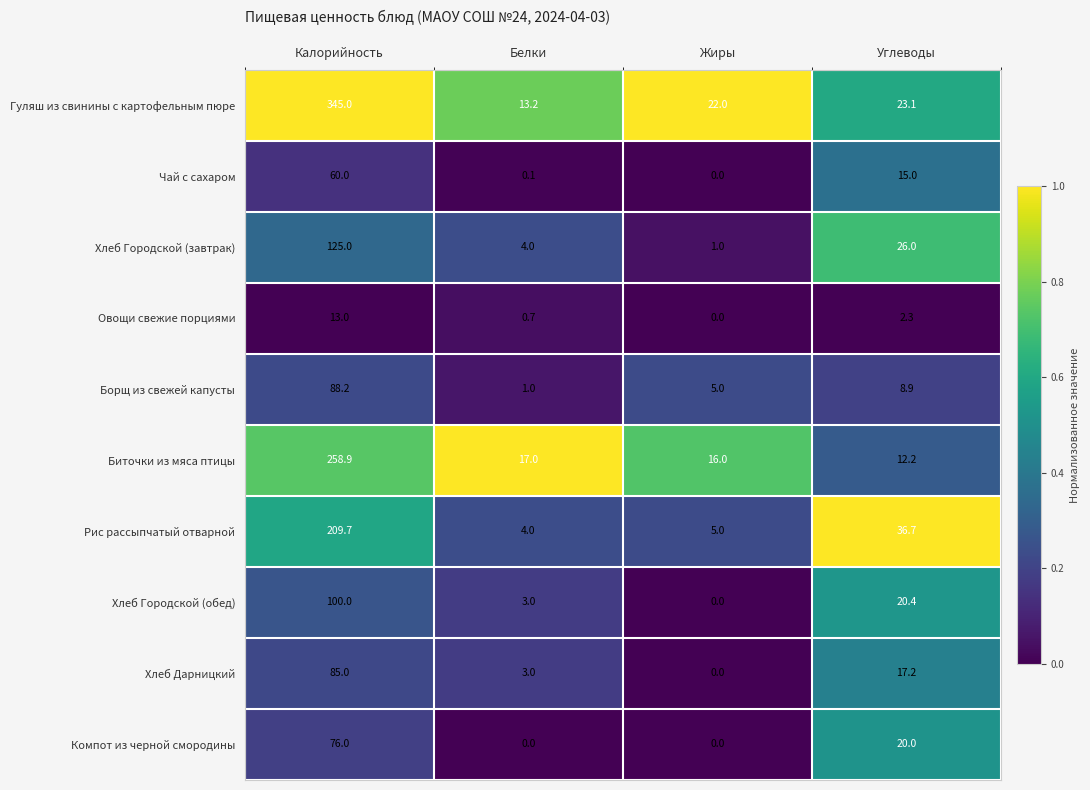

What is the sum of all Борщ из свежей капусты values?

103.1